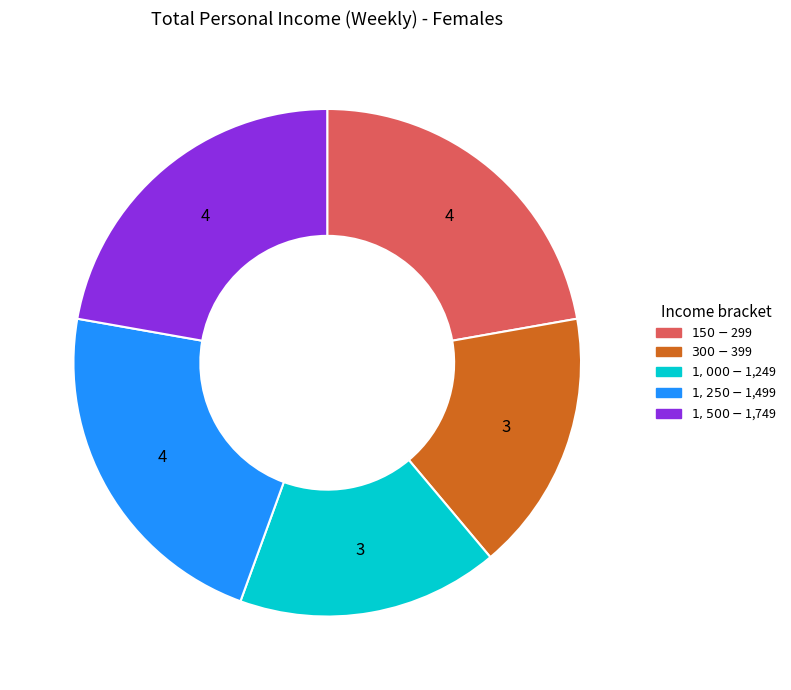

Is there any slice that represents more than half of the pie?

No